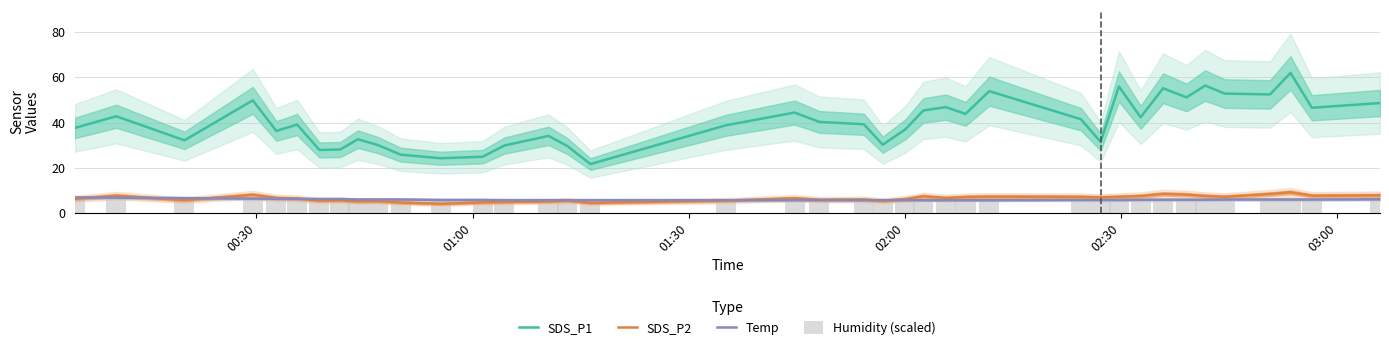

Is it true that SDS_P2 equals 8.1 at 7?

False